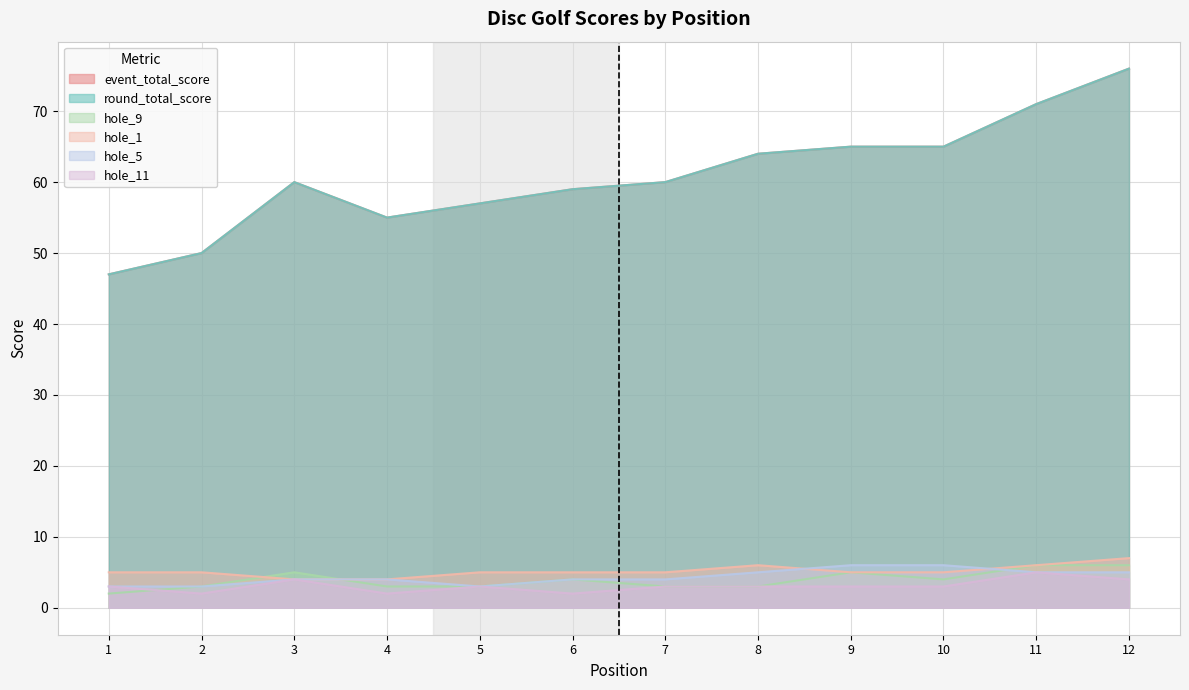

True or false: event_total_score and hole_5 cross at least once.

False